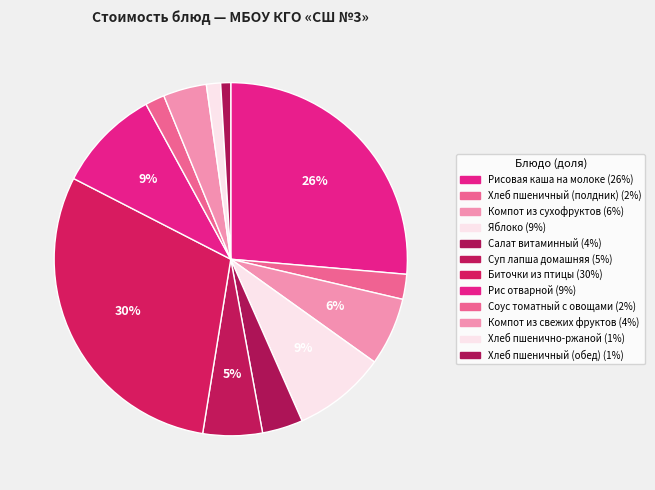

To the nearest percent, what is the combined percentage of Хлеб пшеничный (полдник) and Хлеб пшеничный (обед)?

3%